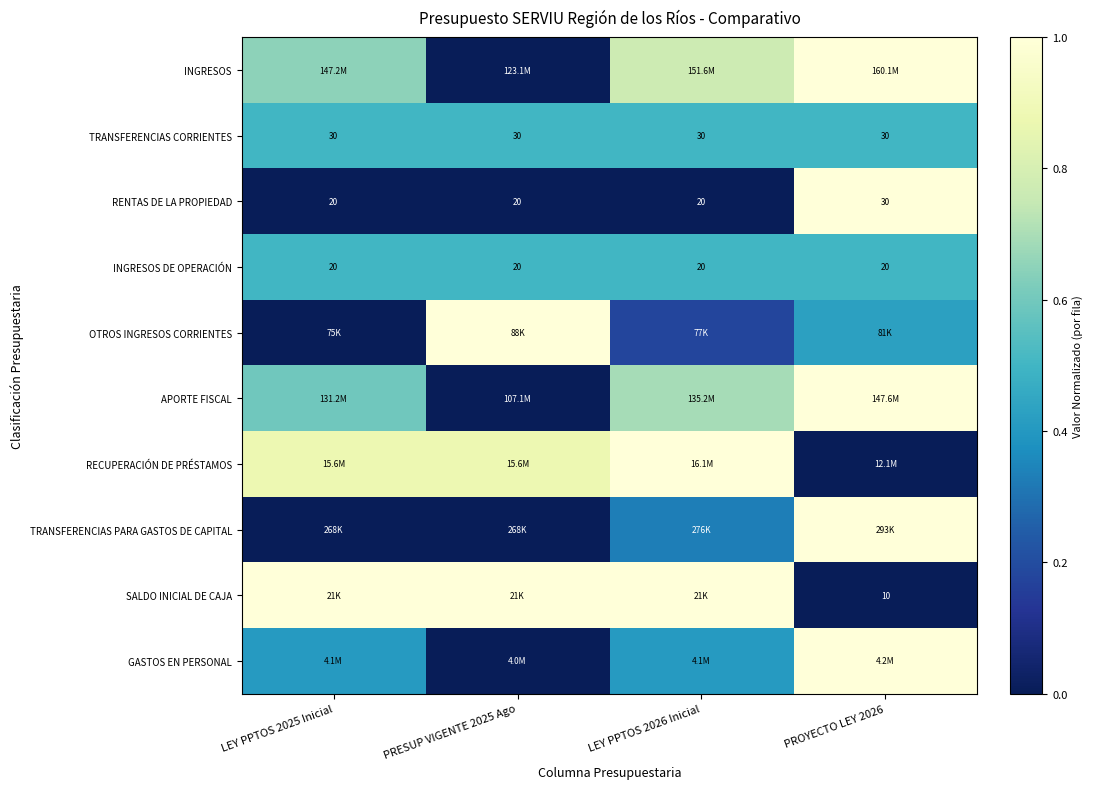

Between PROYECTO LEY 2026 and PRESUP VIGENTE 2025 Ago, which is larger?

PROYECTO LEY 2026